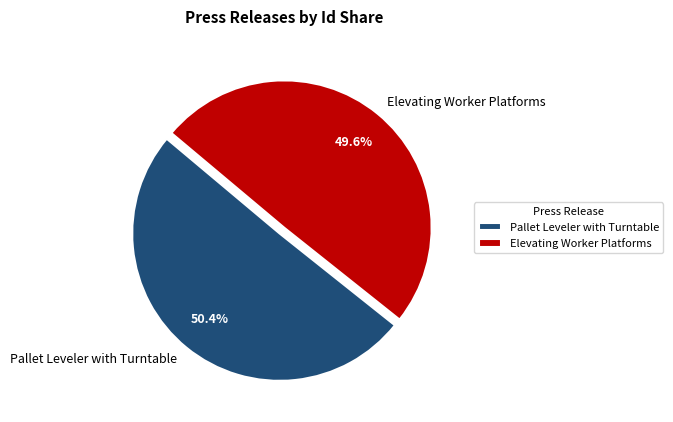

Between Elevating Worker Platforms and Pallet Leveler with Turntable, which is larger?

Pallet Leveler with Turntable